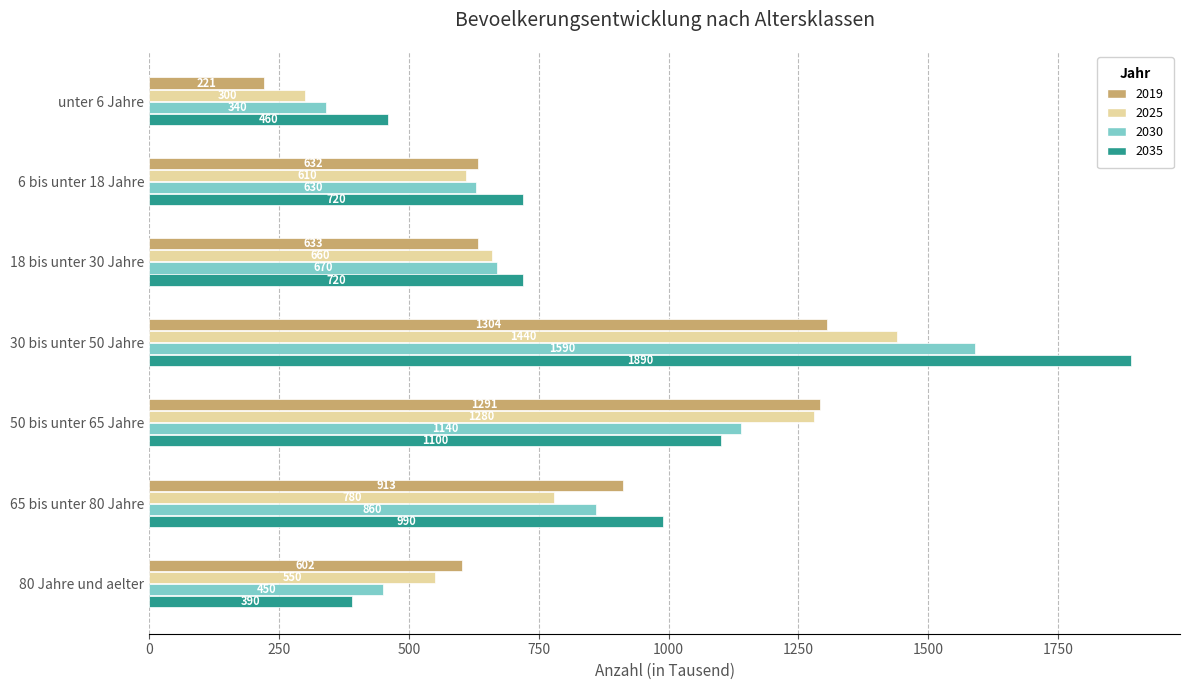

Count the number of data series in this chart.

4